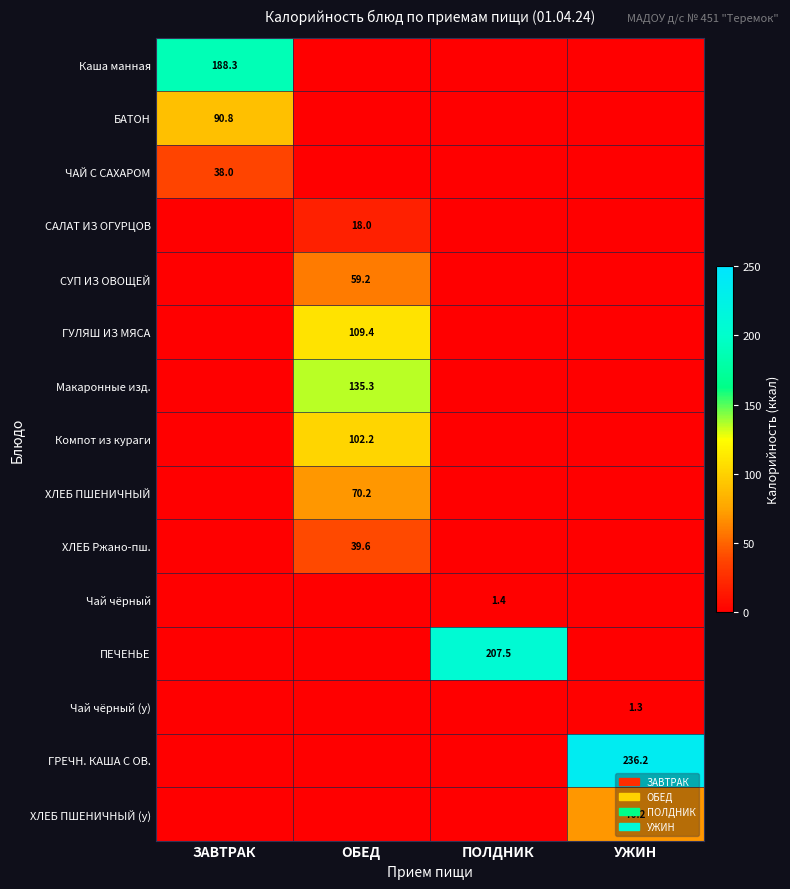

The value of ПЕЧЕНЬЕ at ПОЛДНИК is 207.5. True or false?

True